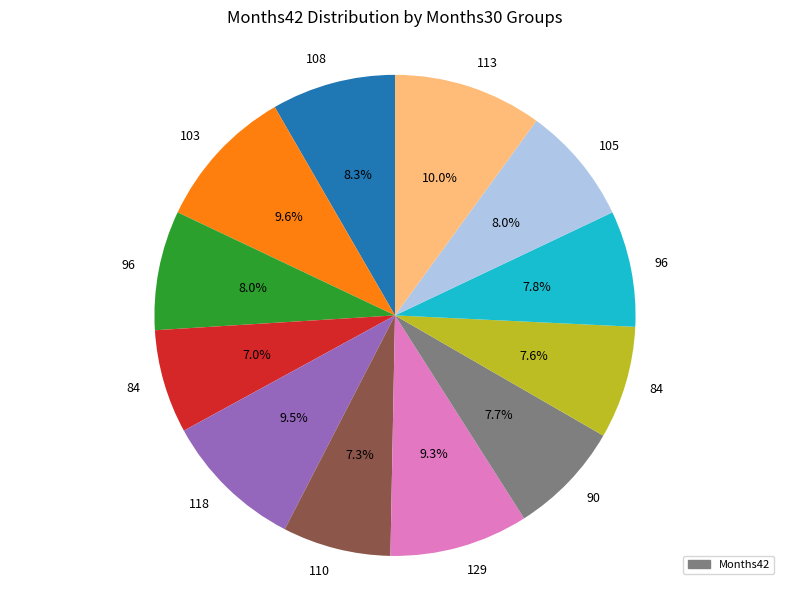

Does any single category account for the majority?

No